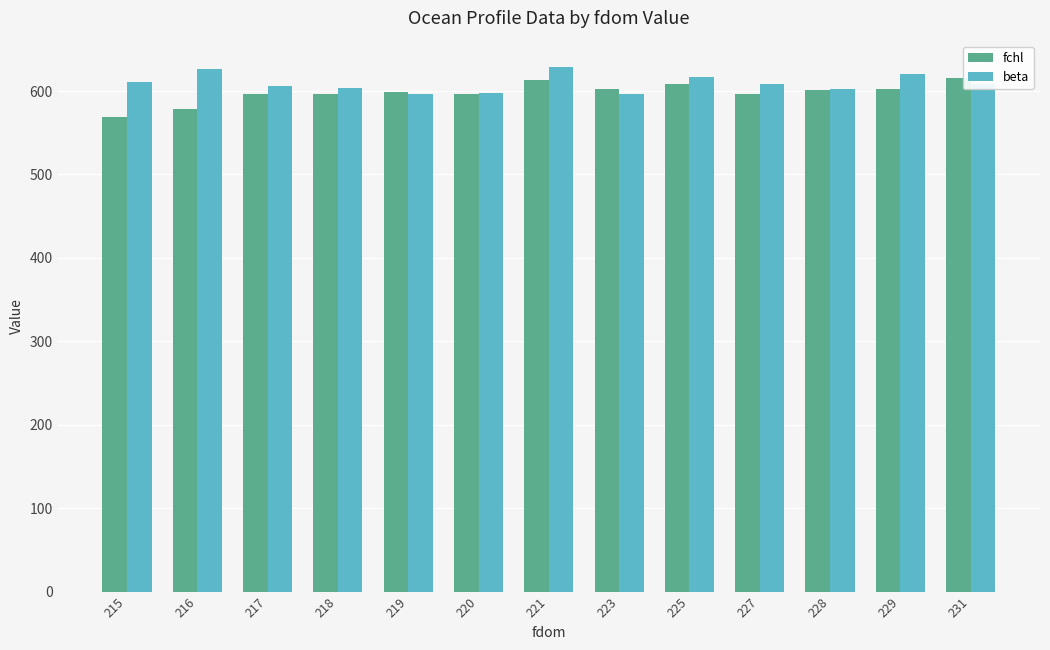

True or false: beta has a value of 620 at 229.

True